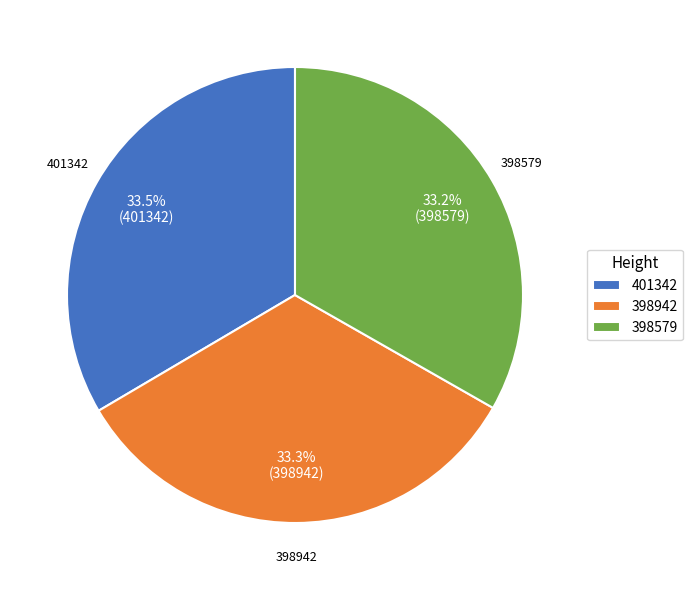

Approximately how many times larger is the value at 398942 compared to 401342?

1.0